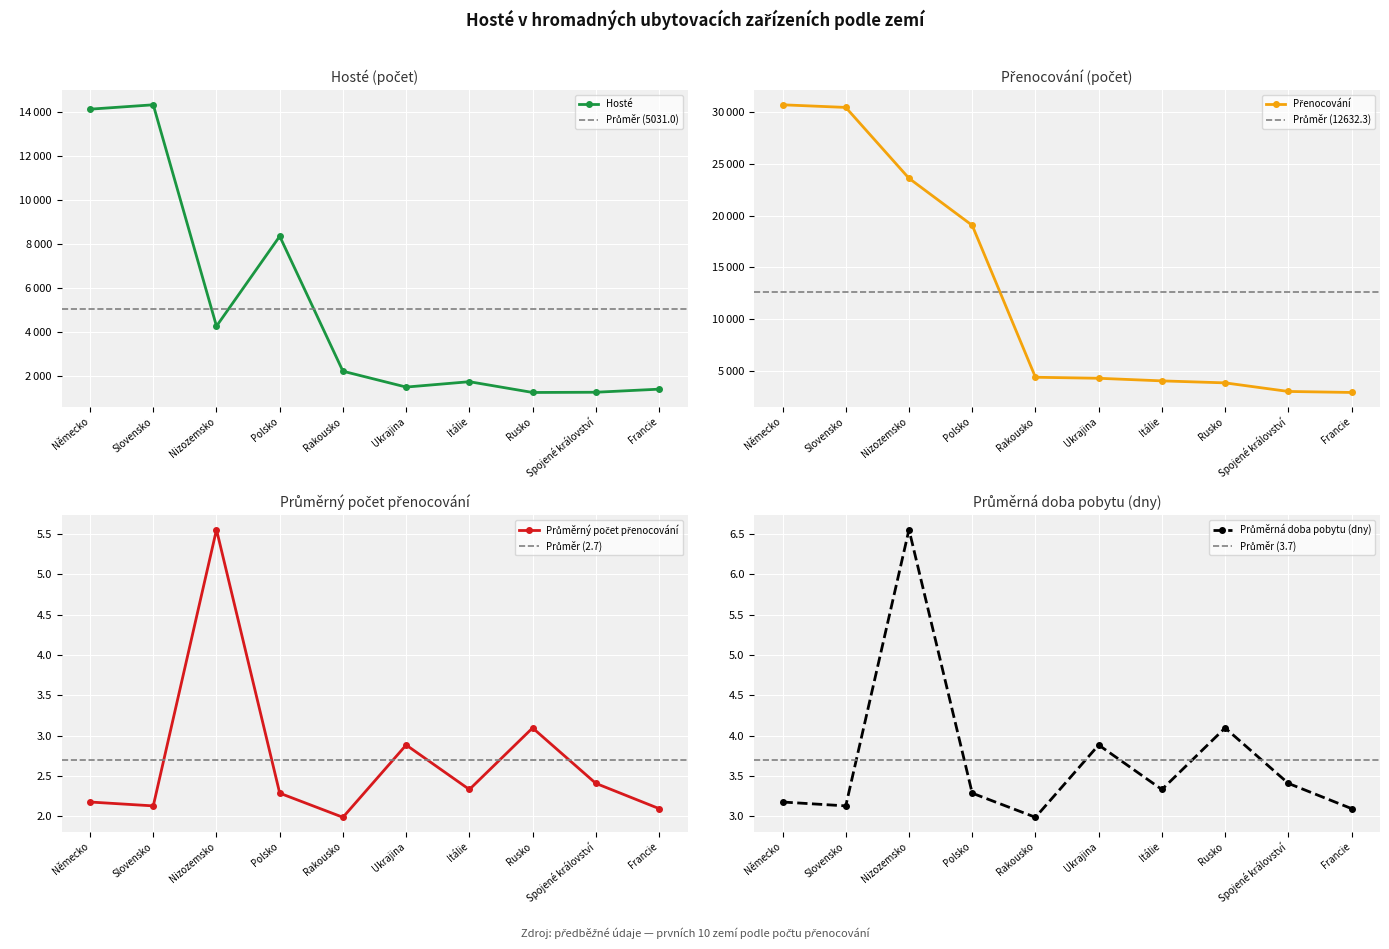

How many values in the Průměrná doba pobytu (dny) series are below 3?

1